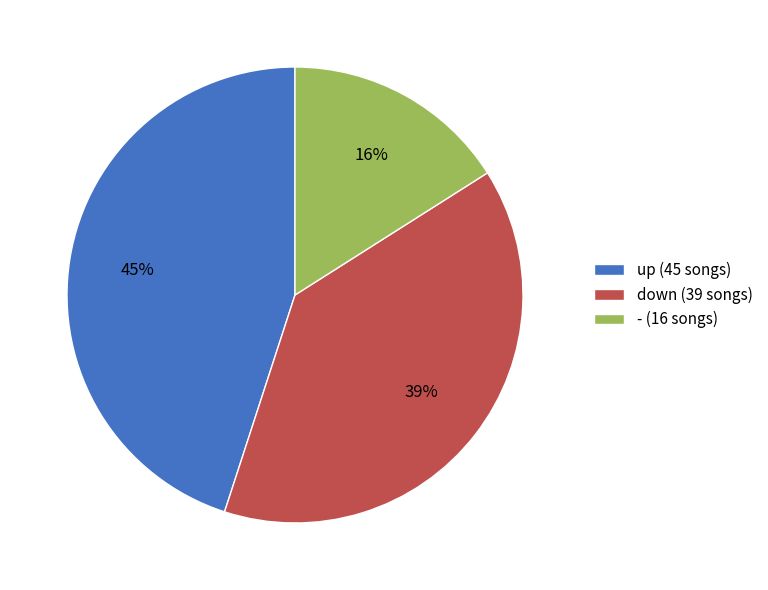

Count the number of slices in the pie.

3